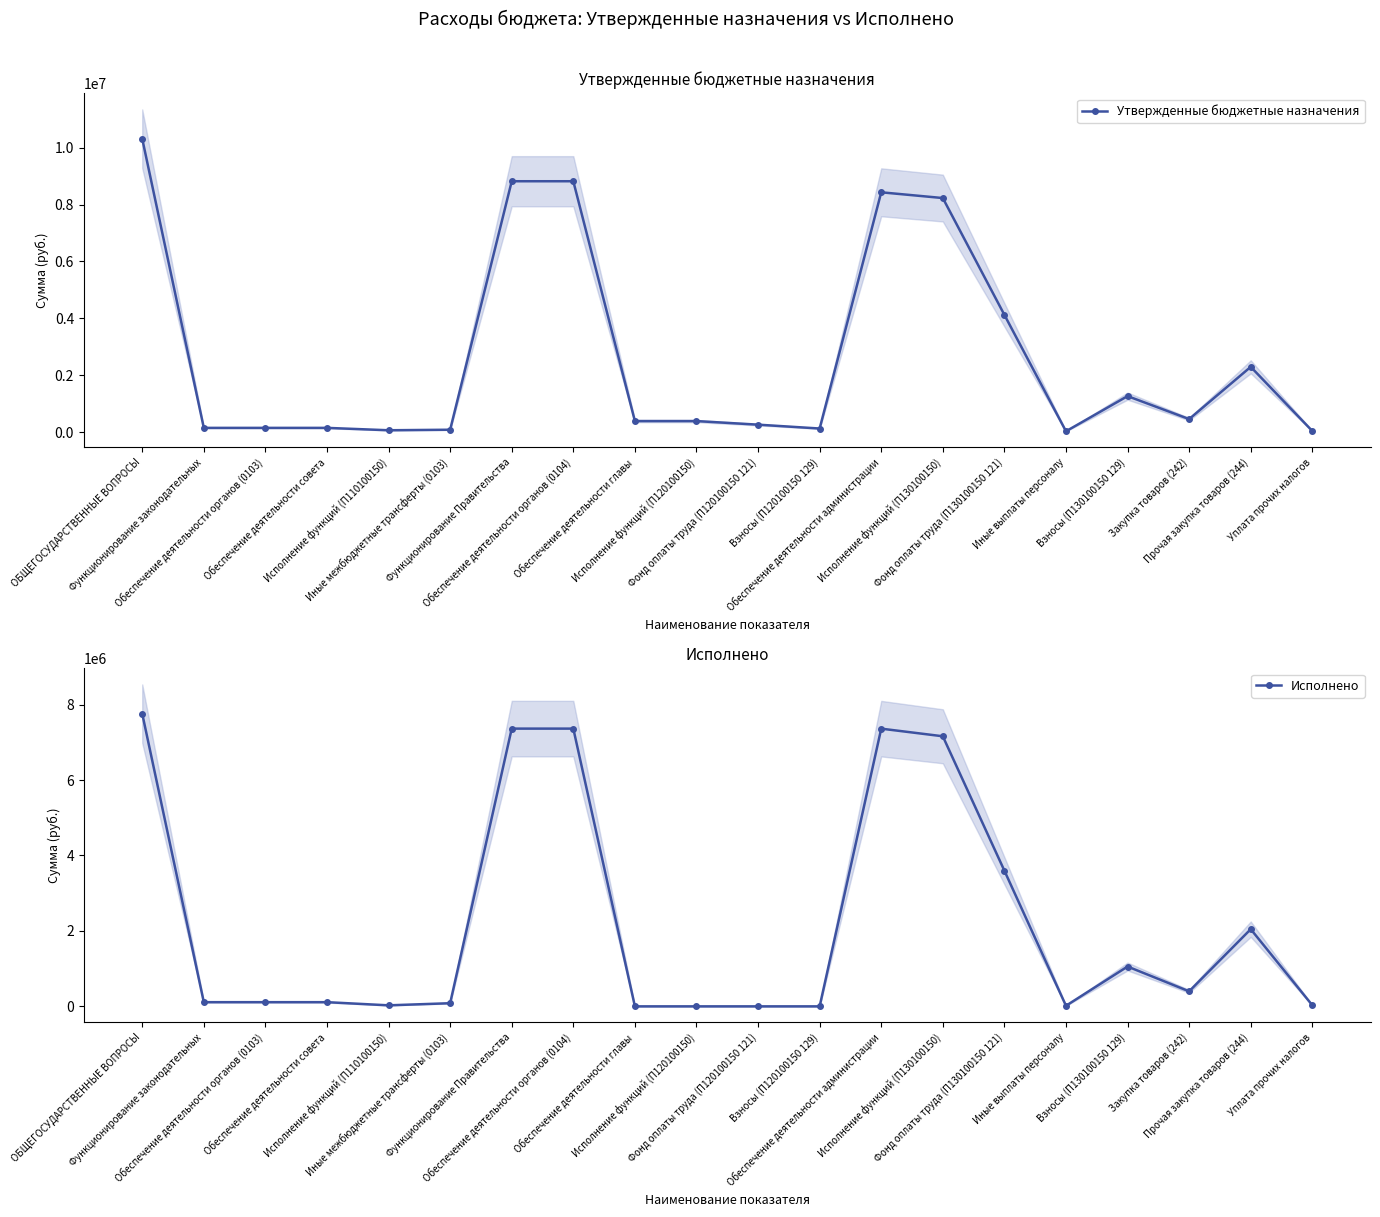

Which category has the lowest value in the Утвержденные бюджетные назначения series?

Иные выплаты персоналу